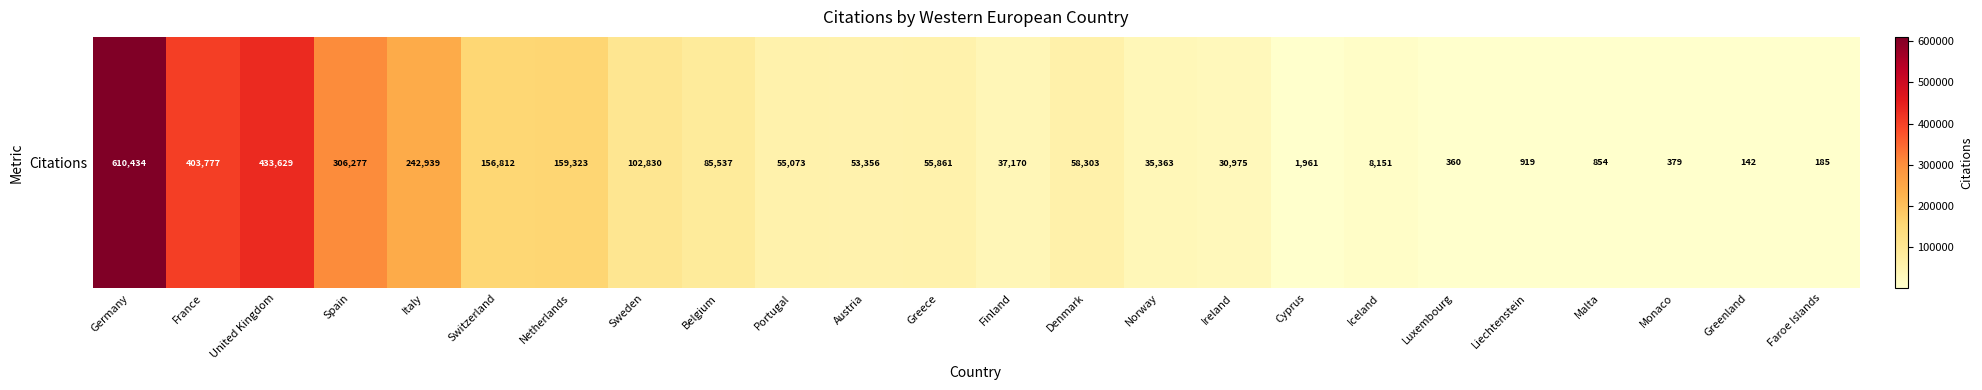

What is the sum of the values at Faroe Islands and Denmark?

58488